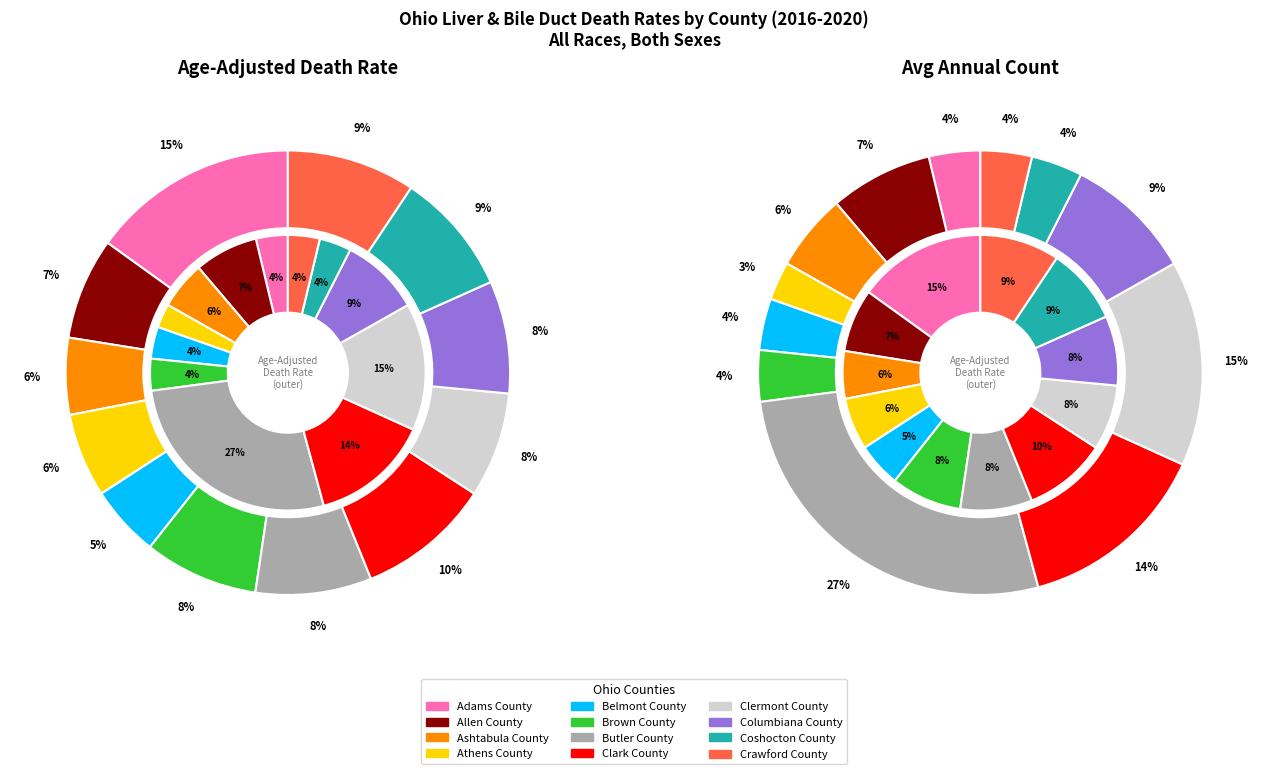

What is the largest slice in the pie chart?

Butler County